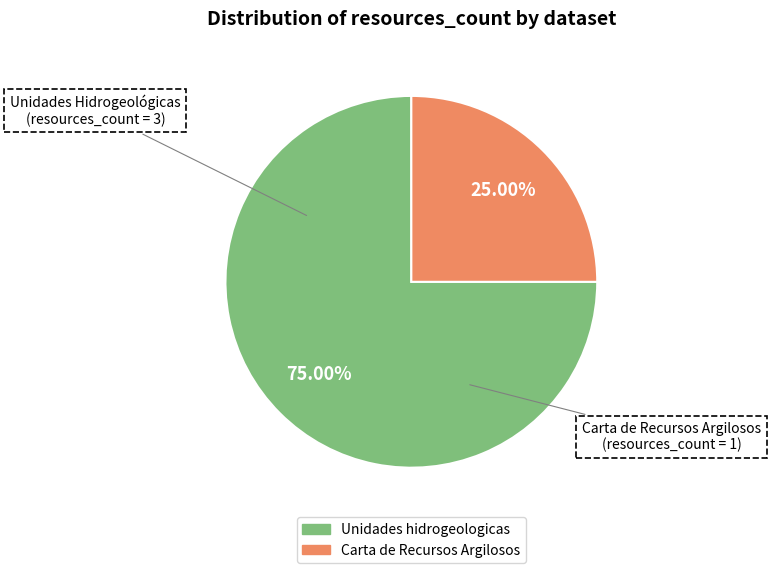

Rank the categories by value from highest to lowest.

Unidades hidrogeologicas, Carta de Recursos Argilosos